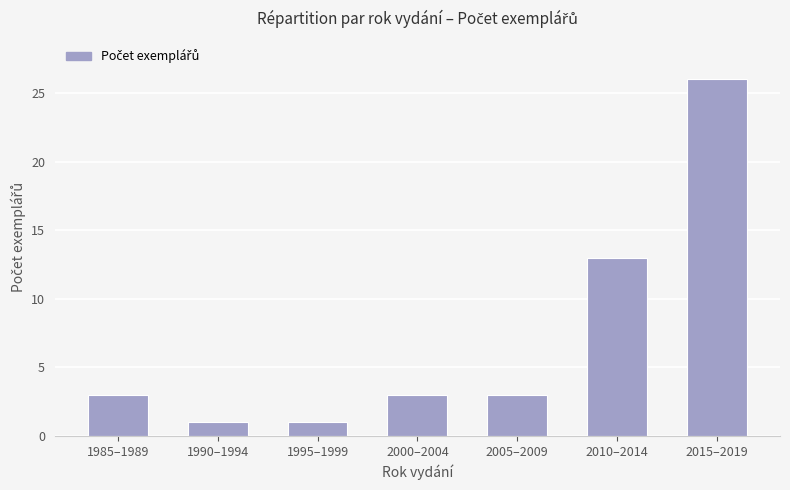

Does the chart contain any negative values?

No